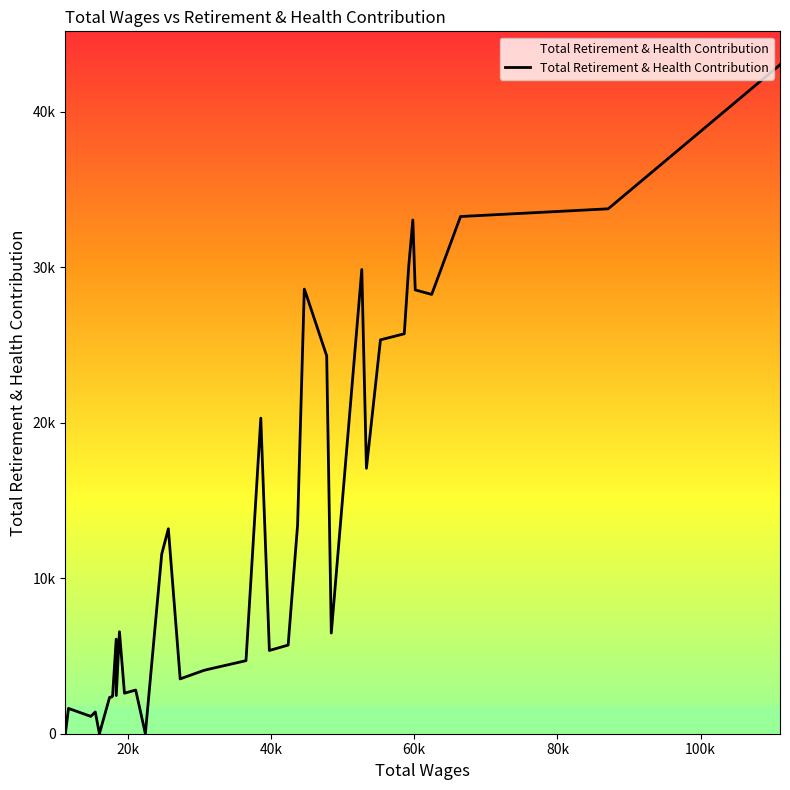

Does the chart display data point markers on the line(s)?

No